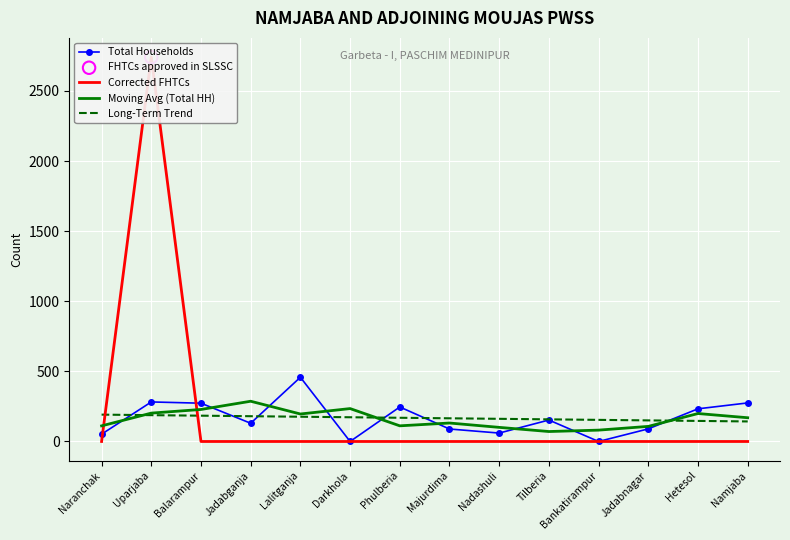

At how many categories does at least one series exceed 1695?

1